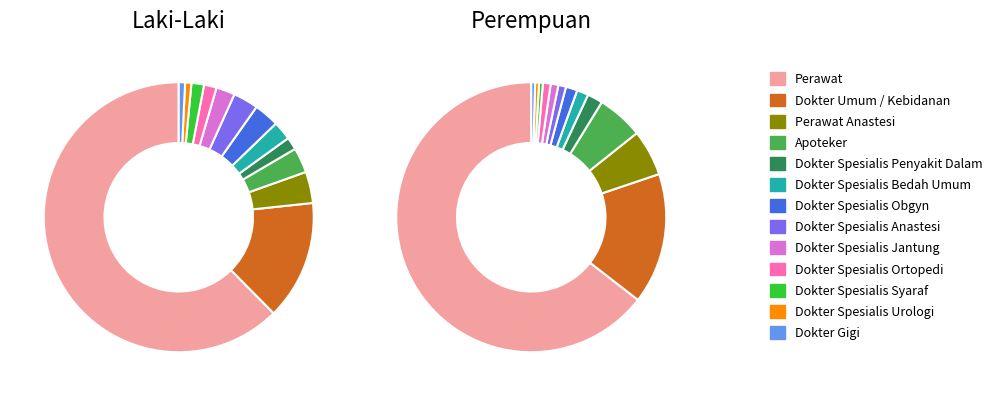

What is the difference between the highest and lowest values at Dokter Spesialis Syaraf?

1